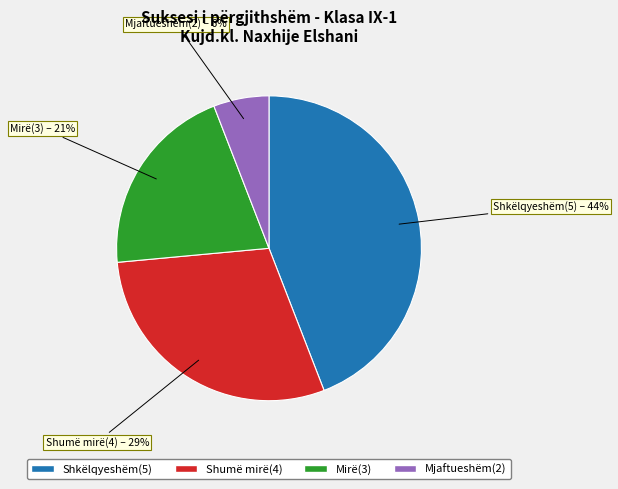

What is the smallest slice in the pie chart?

Mjaftueshëm(2)